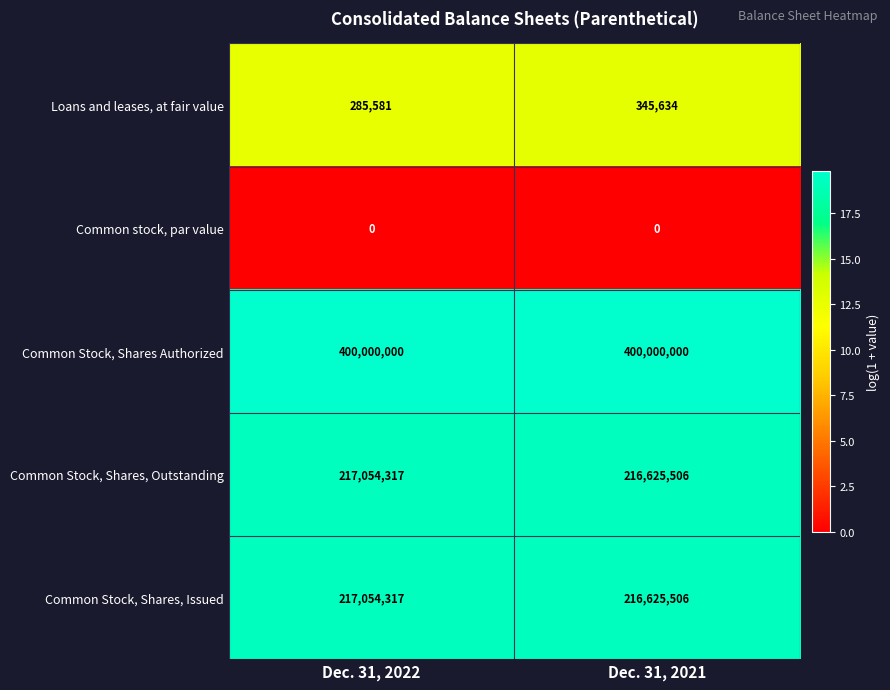

Which category has the highest value in the Common Stock, Shares, Outstanding series?

Dec. 31, 2022